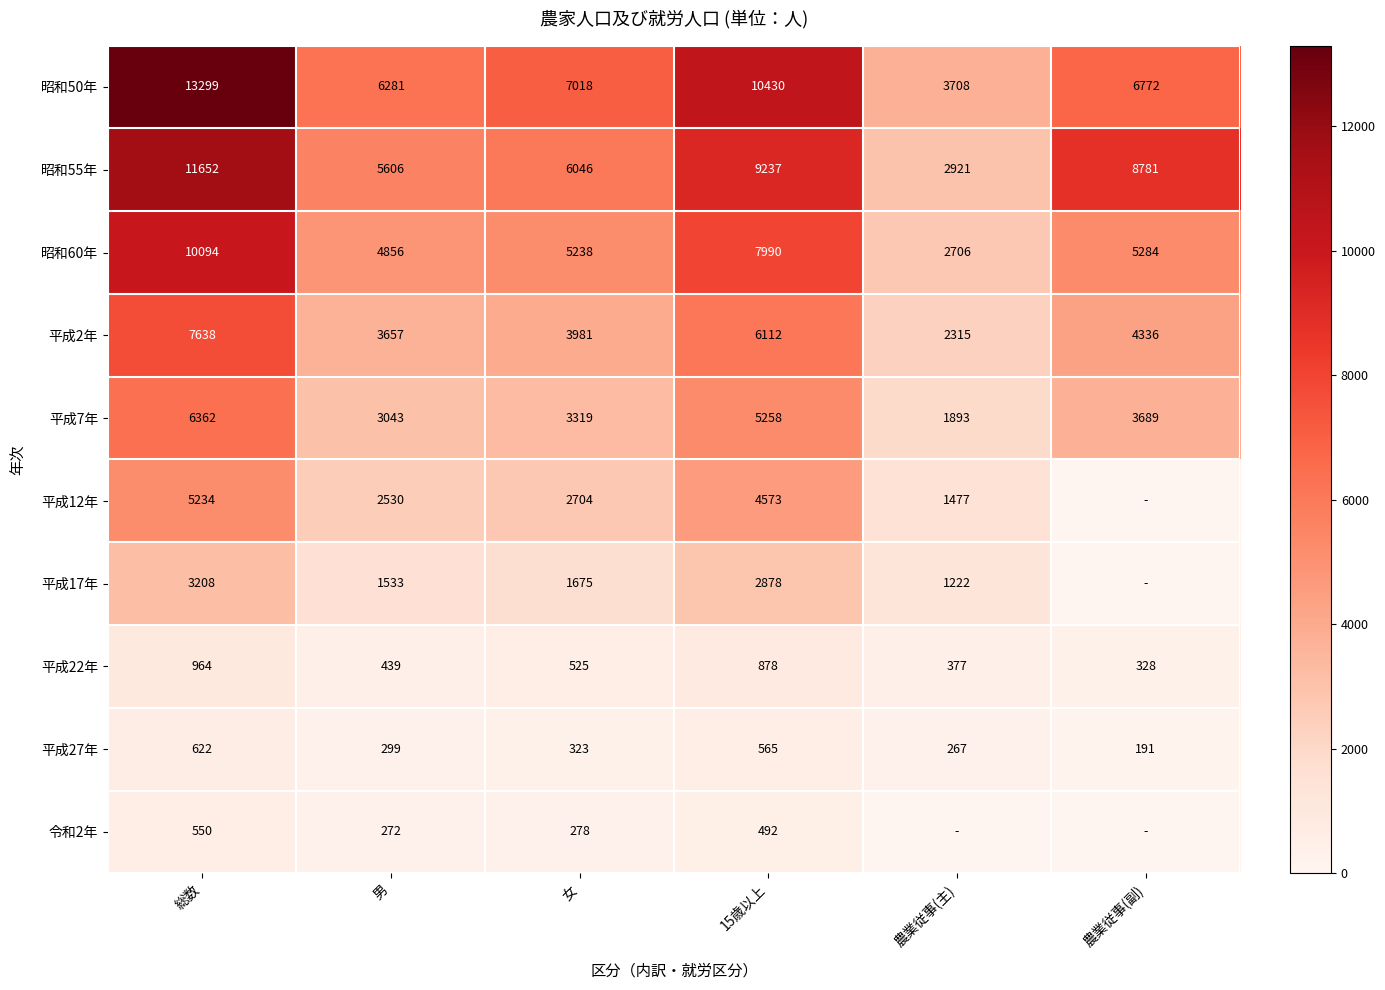

Is it true that 平成7年 equals 3319 at 女?

True